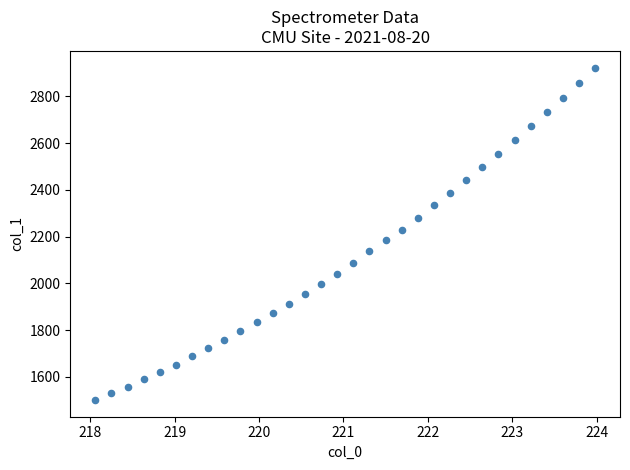

What is the range of Y values (max minus min)?

1422.8